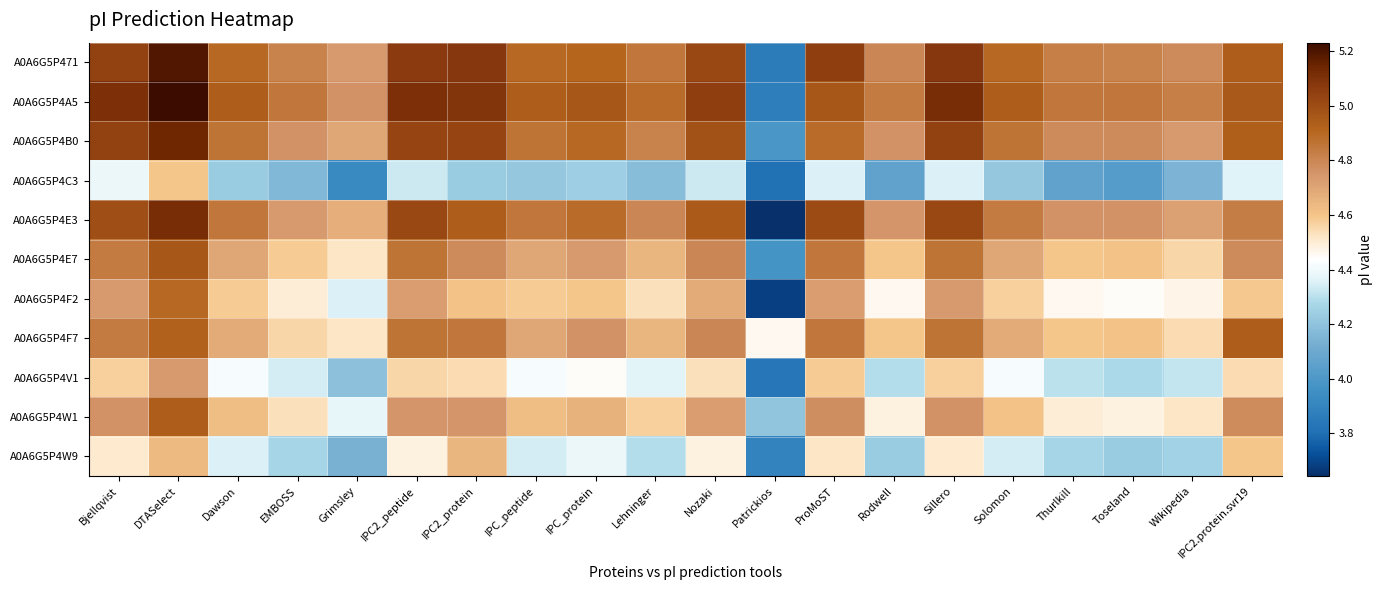

Count the number of categories in the chart.

20